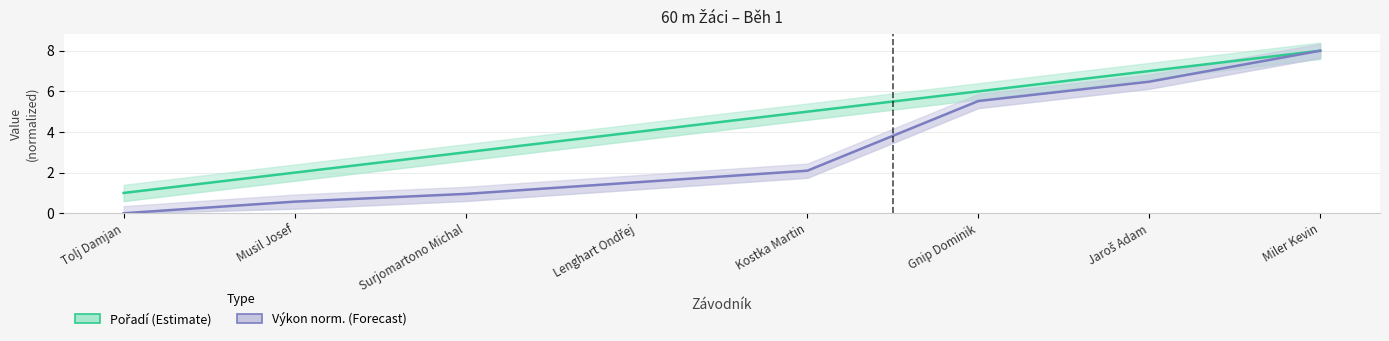

How many lines are shown in the chart?

2